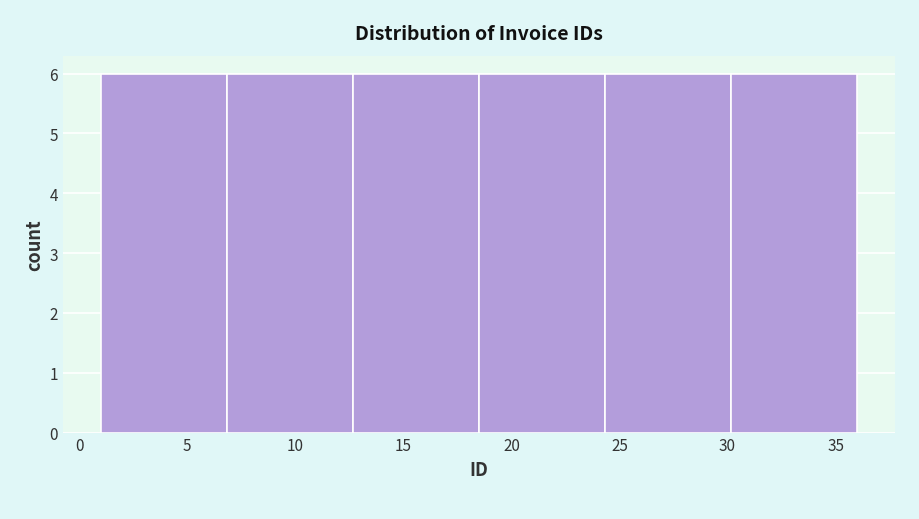

Reading left to right, transcribe this chart: for each bar, give the range it covers on the x-axis and its height. Neither the bar edges nor the heights are printed on the chart, so give them approximately, as read against the axes.

1.0 to 7.0: 6
7.0 to 12.5: 6
12.5 to 18.5: 6
18.5 to 24.5: 6
24.5 to 30.0: 6
30.0 to 36.0: 6